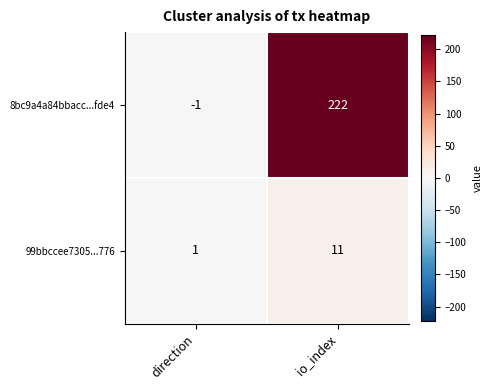

At which label does 8bc9a4a84bbacc...fde4 reach its minimum?

direction